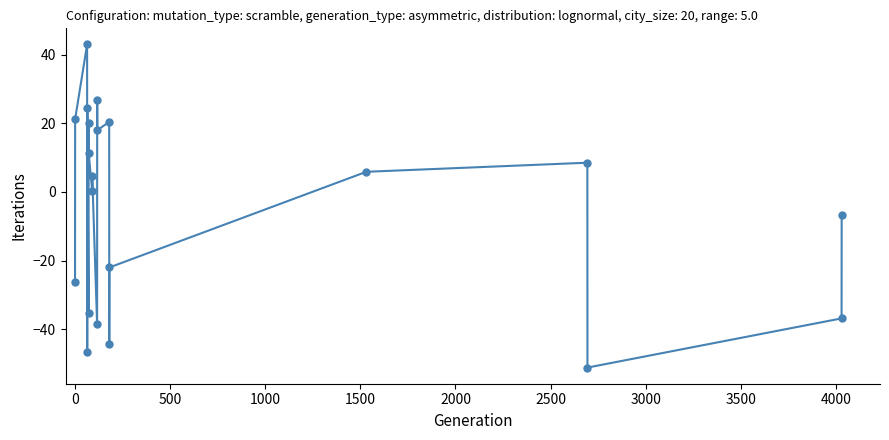

What is the minimum value shown in the chart?

-51.2